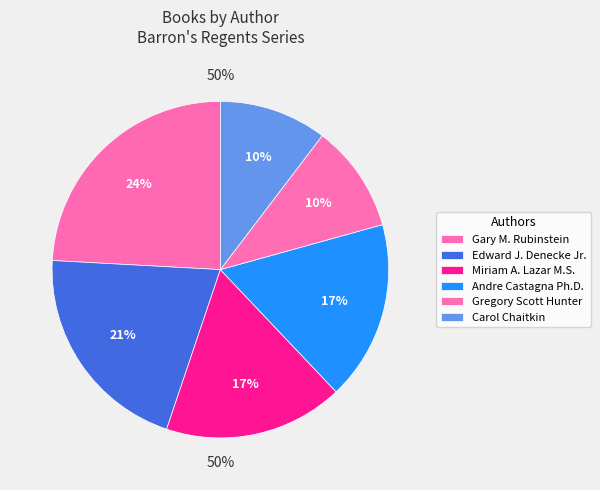

Which has a higher value, Andre Castagna Ph.D. or Gregory Scott Hunter?

Andre Castagna Ph.D.